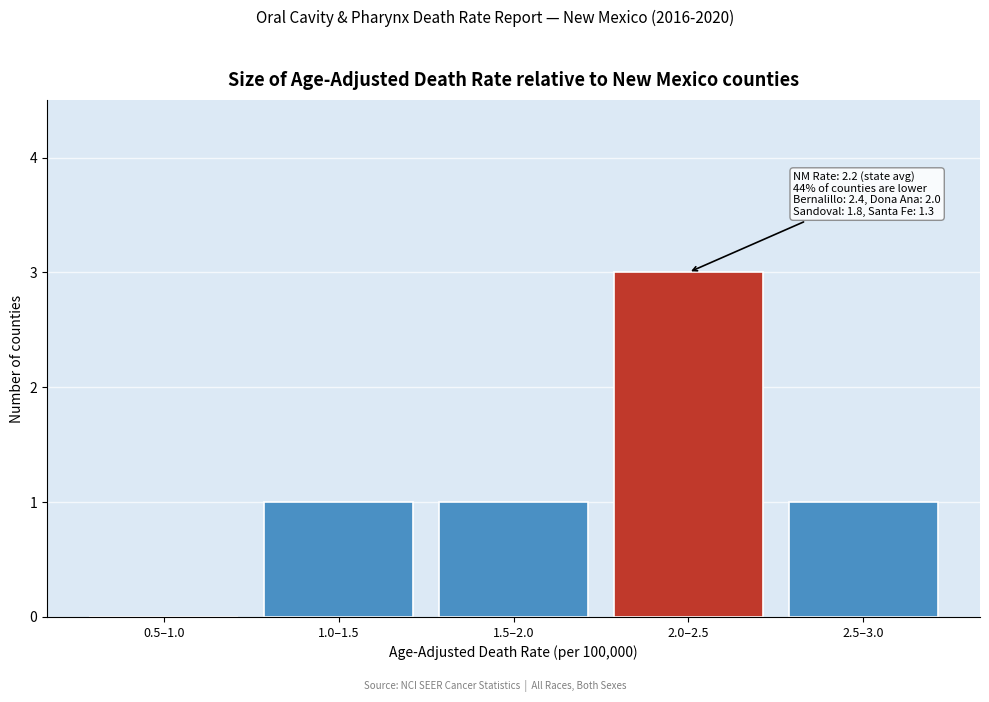

Reading right to left, extract all data points from this chart.

2.5–3.0=1	2.0–2.5=3	1.5–2.0=1	1.0–1.5=1	0.5–1.0=0